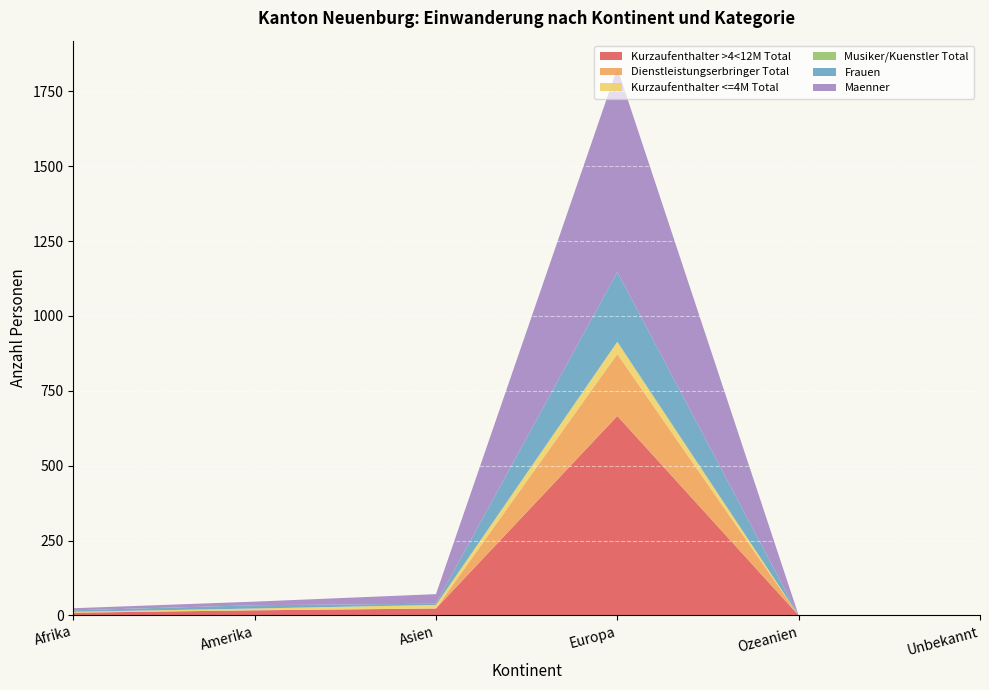

Reading left to right, extract all data points from this chart.

Kurzaufenthalter >4<12M Total: Afrika=9	Amerika=17	Asien=23	Europa=666	Ozeanien=0	Unbekannt=0
Dienstleistungserbringer Total: Afrika=0	Amerika=0	Asien=0	Europa=207	Ozeanien=0	Unbekannt=0
Kurzaufenthalter <=4M Total: Afrika=3	Amerika=6	Asien=12	Europa=40	Ozeanien=0	Unbekannt=0
Musiker/Kuenstler Total: Afrika=0	Amerika=0	Asien=0	Europa=1	Ozeanien=0	Unbekannt=0
Frauen: Afrika=5	Amerika=11	Asien=4	Europa=233	Ozeanien=0	Unbekannt=0
Maenner: Afrika=7	Amerika=12	Asien=32	Europa=681	Ozeanien=0	Unbekannt=0